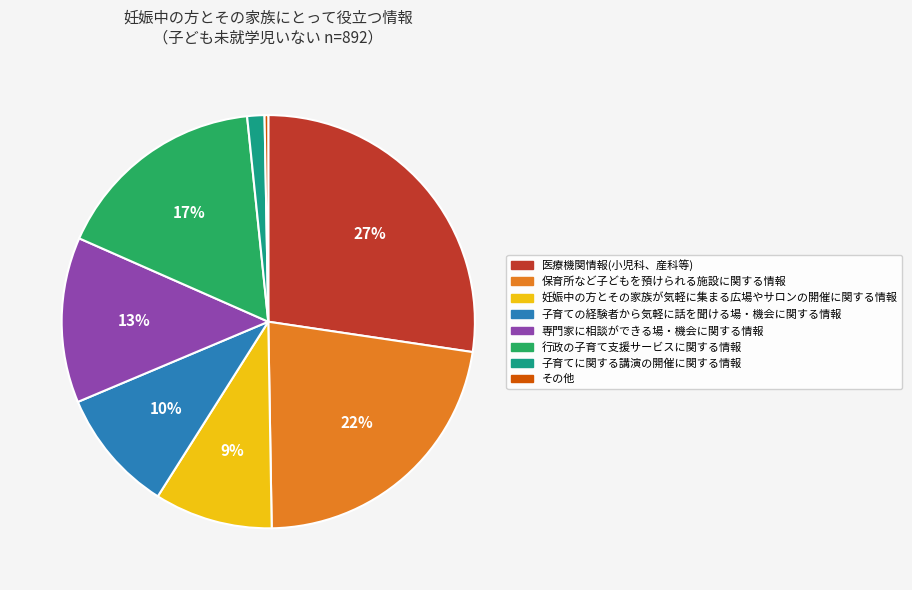

Do 行政の子育て支援サービスに関する情報 and 子育てに関する講演の開催に関する情報 together represent more than half of the pie?

No